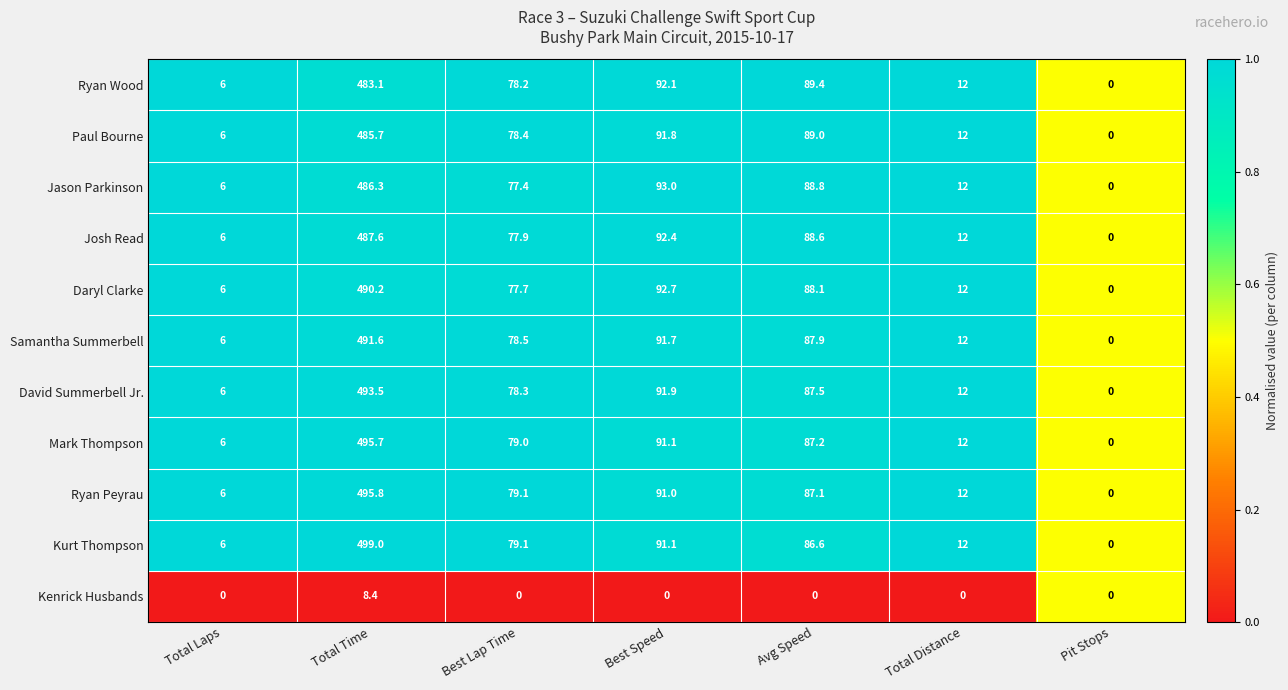

What is the sum of all Kurt Thompson values?

773.8